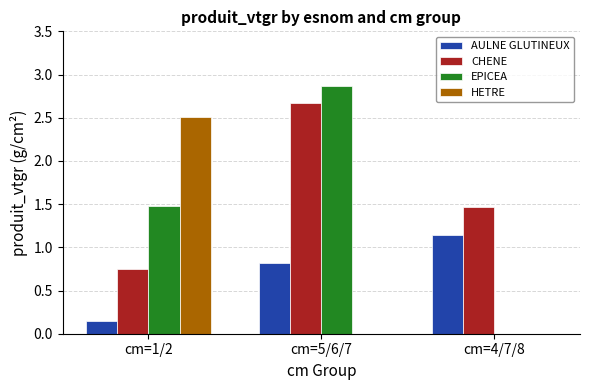

Which series has the largest total across all categories?

CHENE